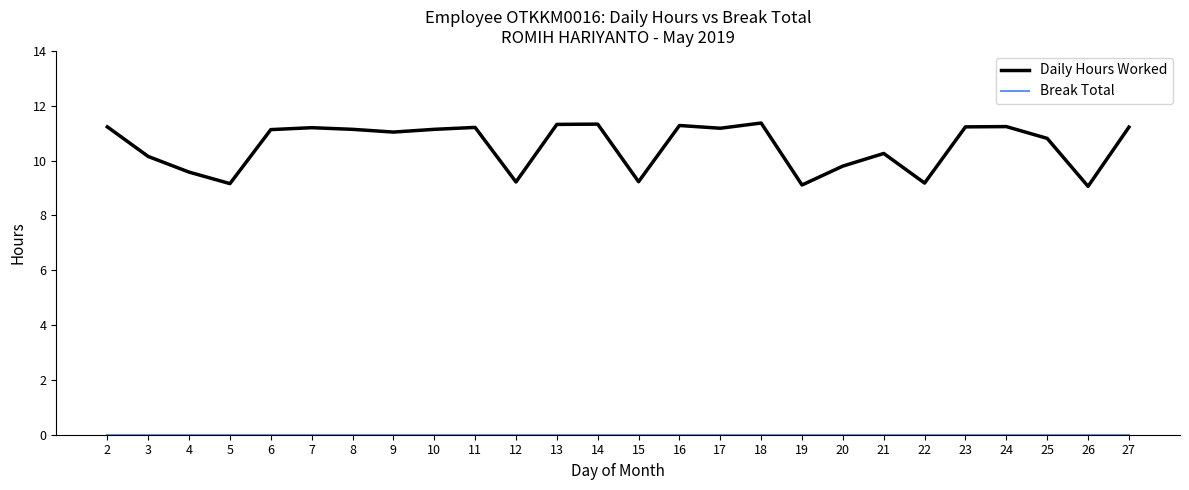

How many categories are shown in the chart?

26